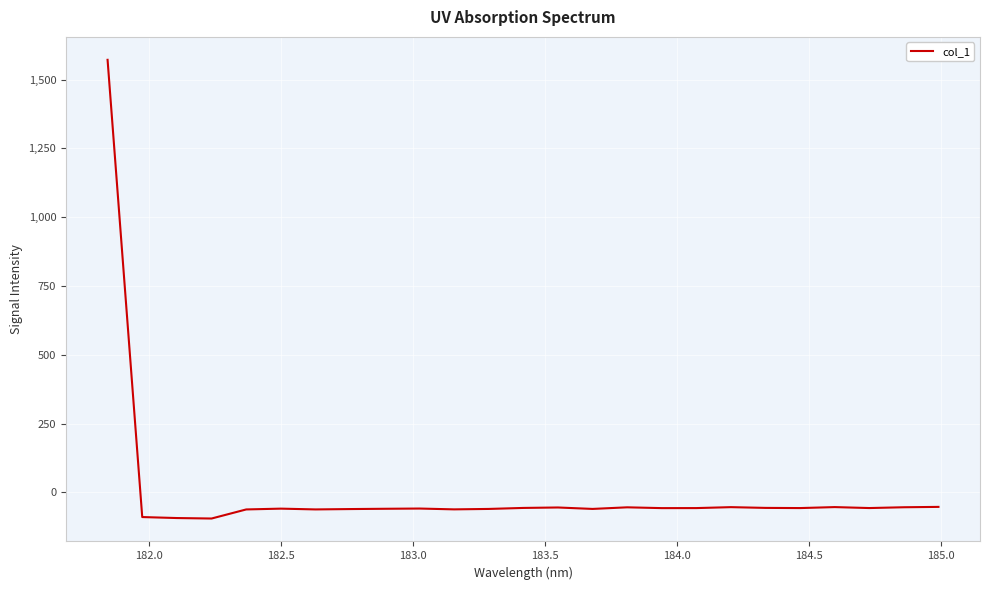

Does the chart have visible grid lines?

Yes